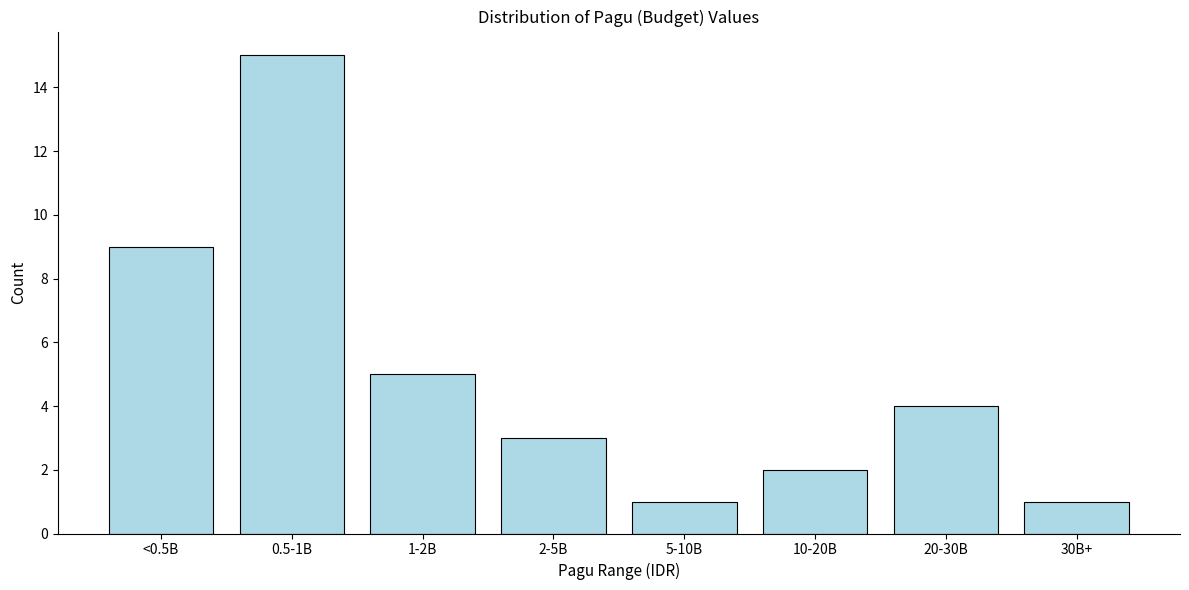

Reading right to left, extract all data points from this chart.

1	4	2	1	3	5	15	9